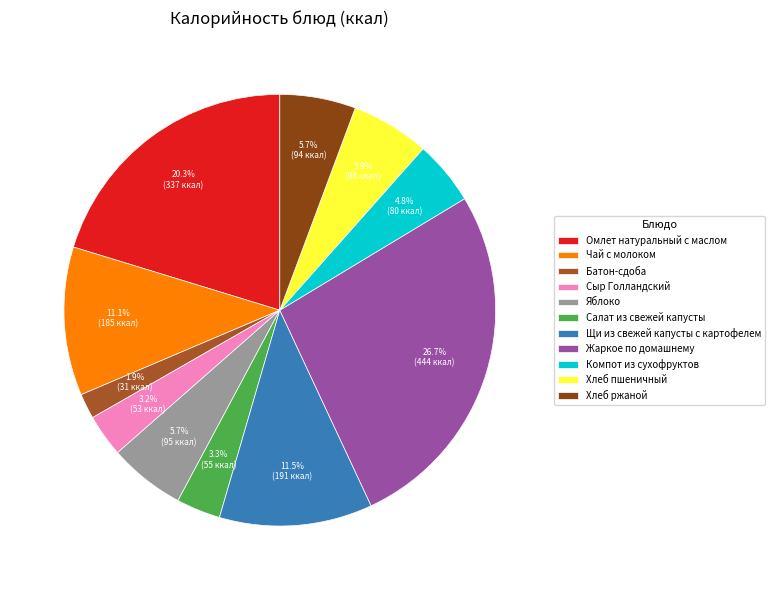

Is it true that Омлет натуральный с маслом is 15% of the pie?

False